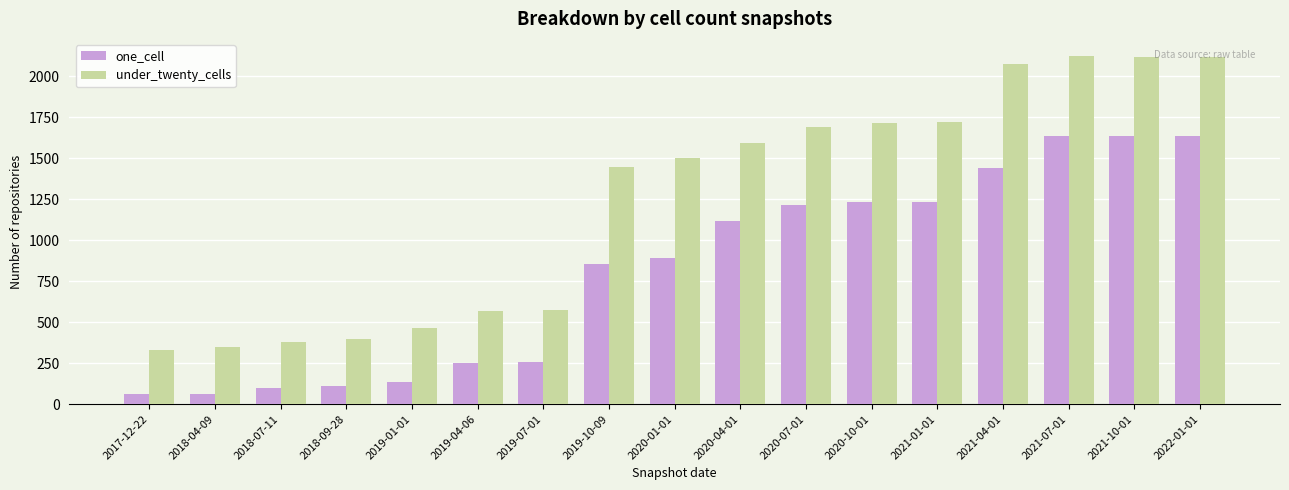

What is the maximum value for under_twenty_cells?

2121